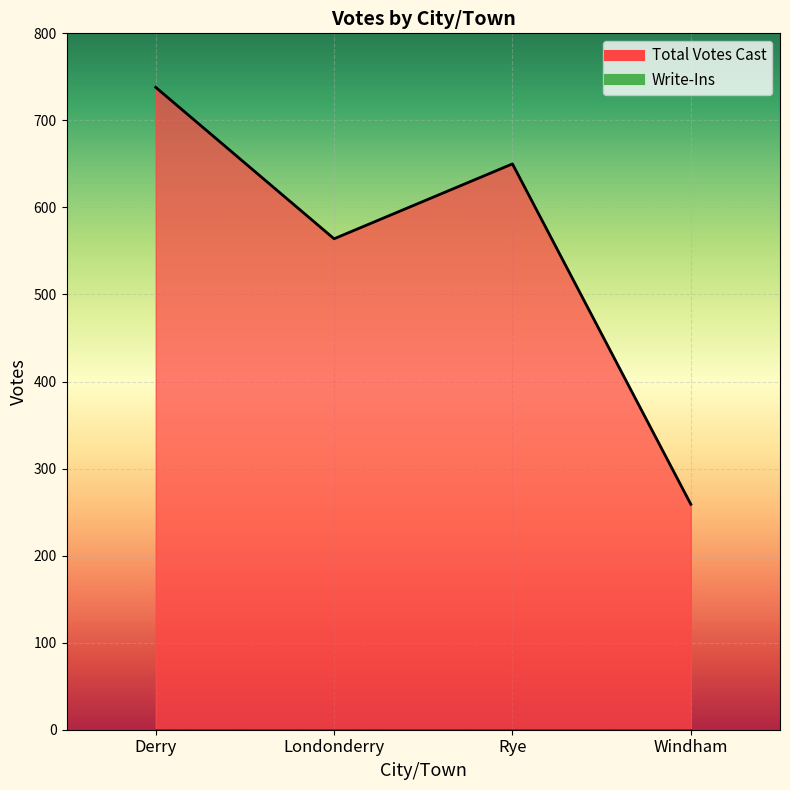

Is it true that the value at Windham is 259?

True